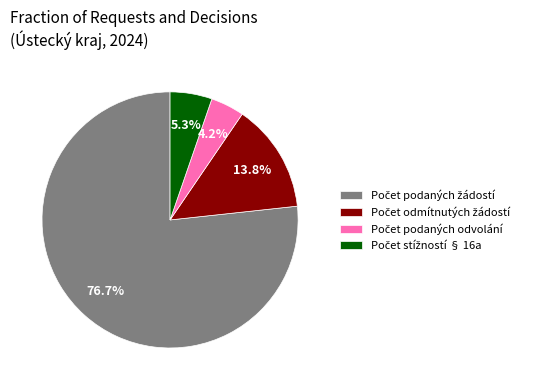

Is there any slice that represents more than half of the pie?

Yes